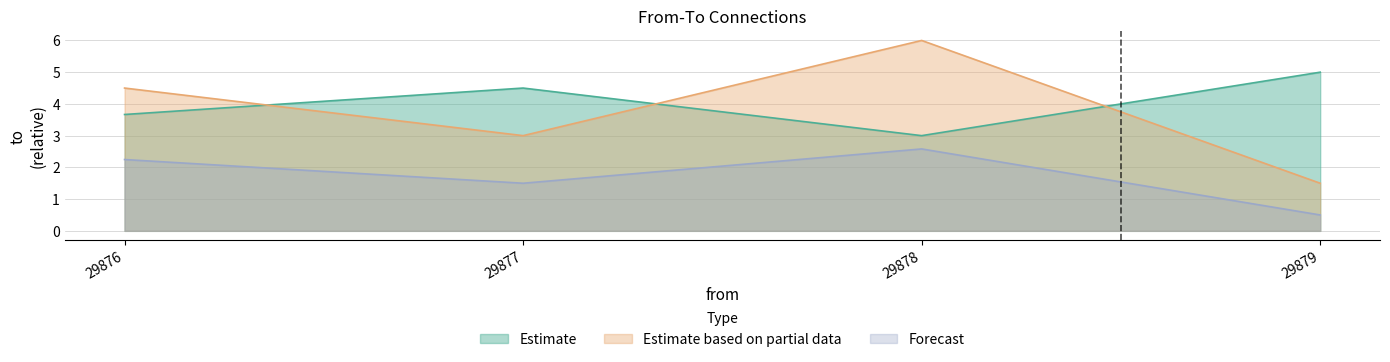

Between 29876 and 29876, which is larger?

29876